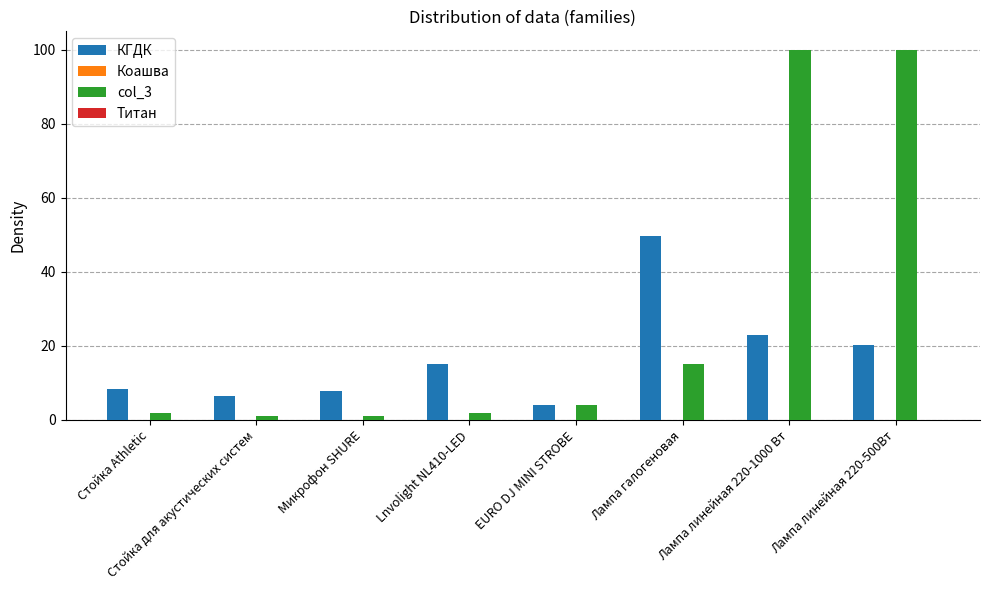

What position from the right is Стойка для акустических систем?

7